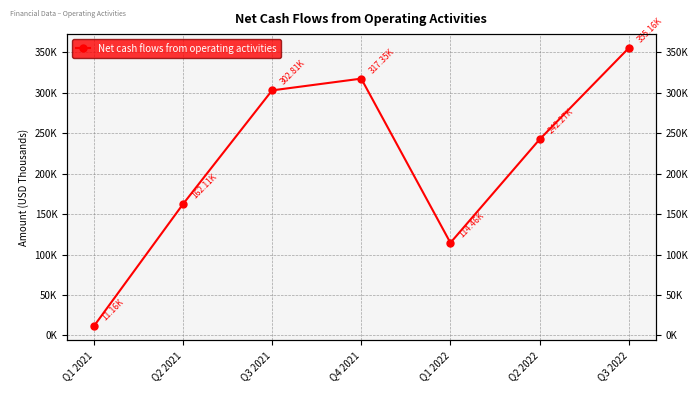

What is the average value?

215046.0